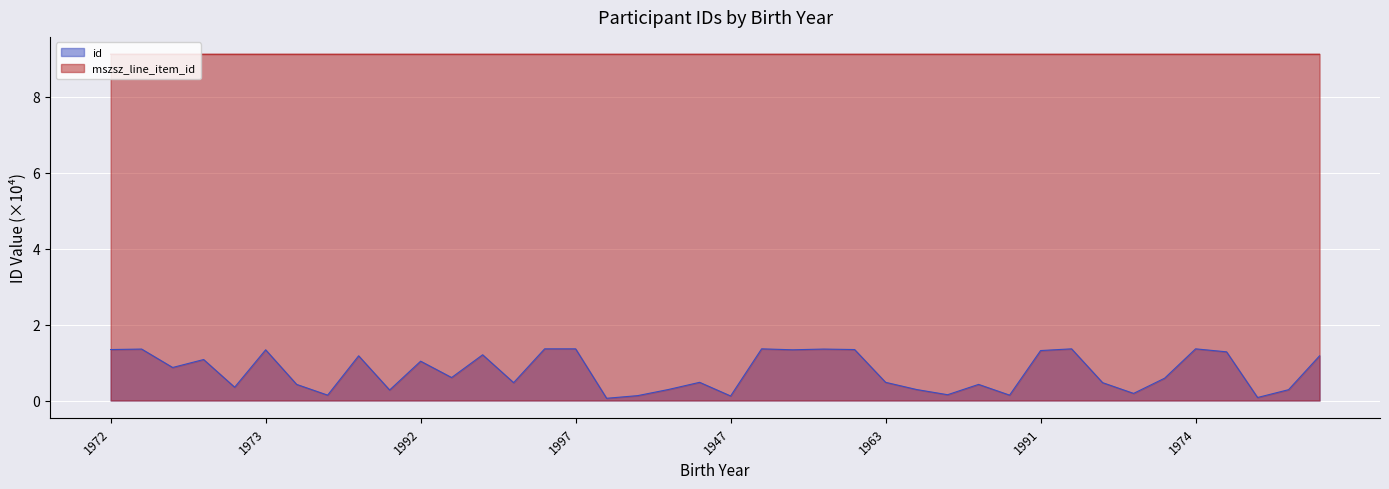

What are all the series names shown in the legend?

id, mszsz_line_item_id